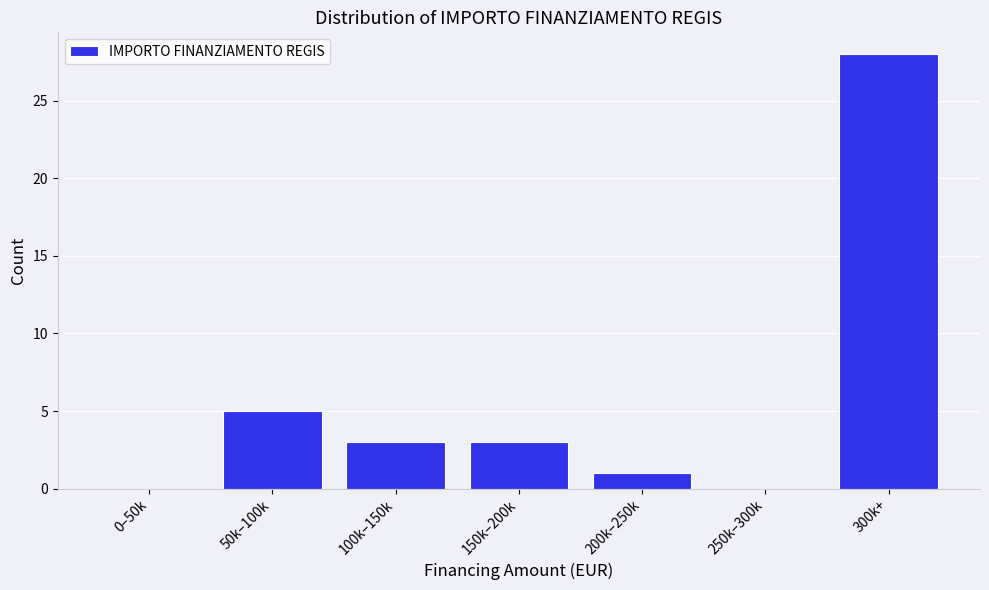

Reading left to right, transcribe all the data shown in this chart.

0–50k=0	50k–100k=5	100k–150k=3	150k–200k=3	200k–250k=1	250k–300k=0	300k+=28